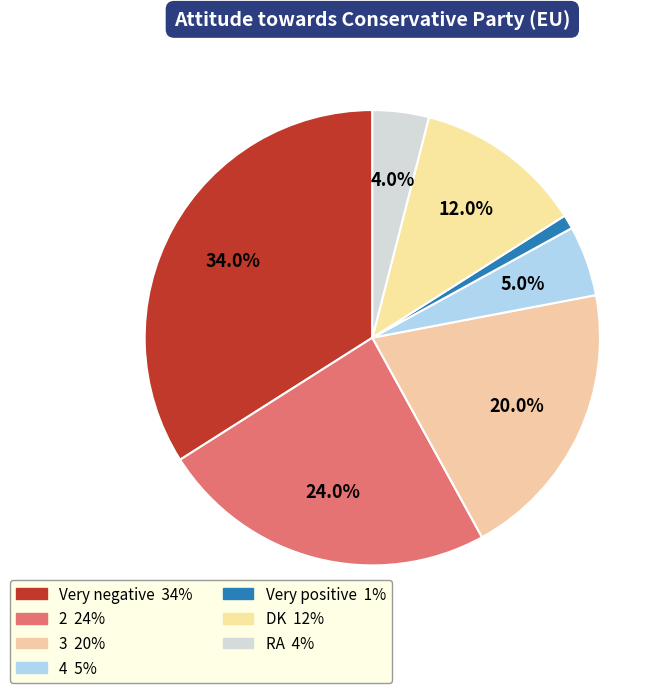

Does any single category account for the majority?

No